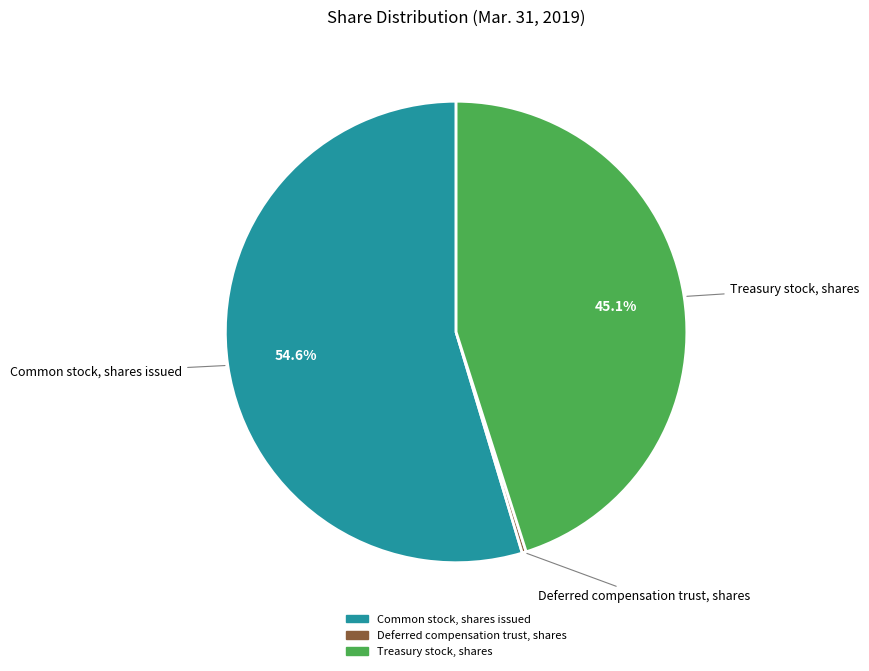

Which has a higher value, Deferred compensation trust, shares or Treasury stock, shares?

Treasury stock, shares